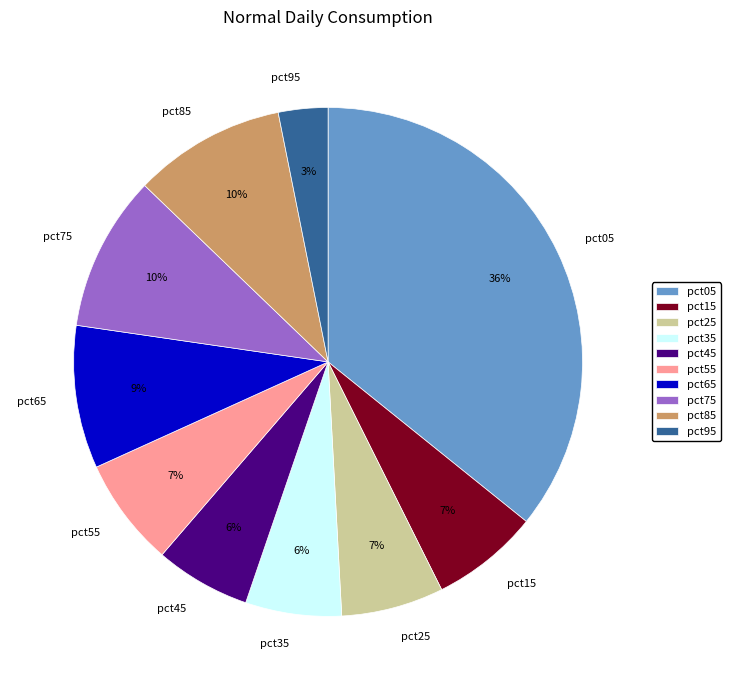

What is the largest slice in the pie chart?

pct05